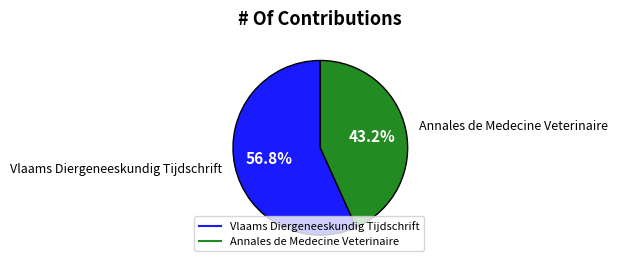

Rank the categories by value from highest to lowest.

Vlaams Diergeneeskundig Tijdschrift, Annales de Medecine Veterinaire